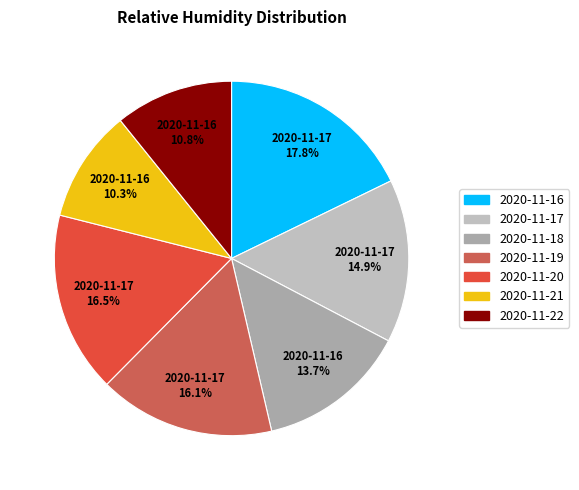

How many segments does this pie chart have?

7